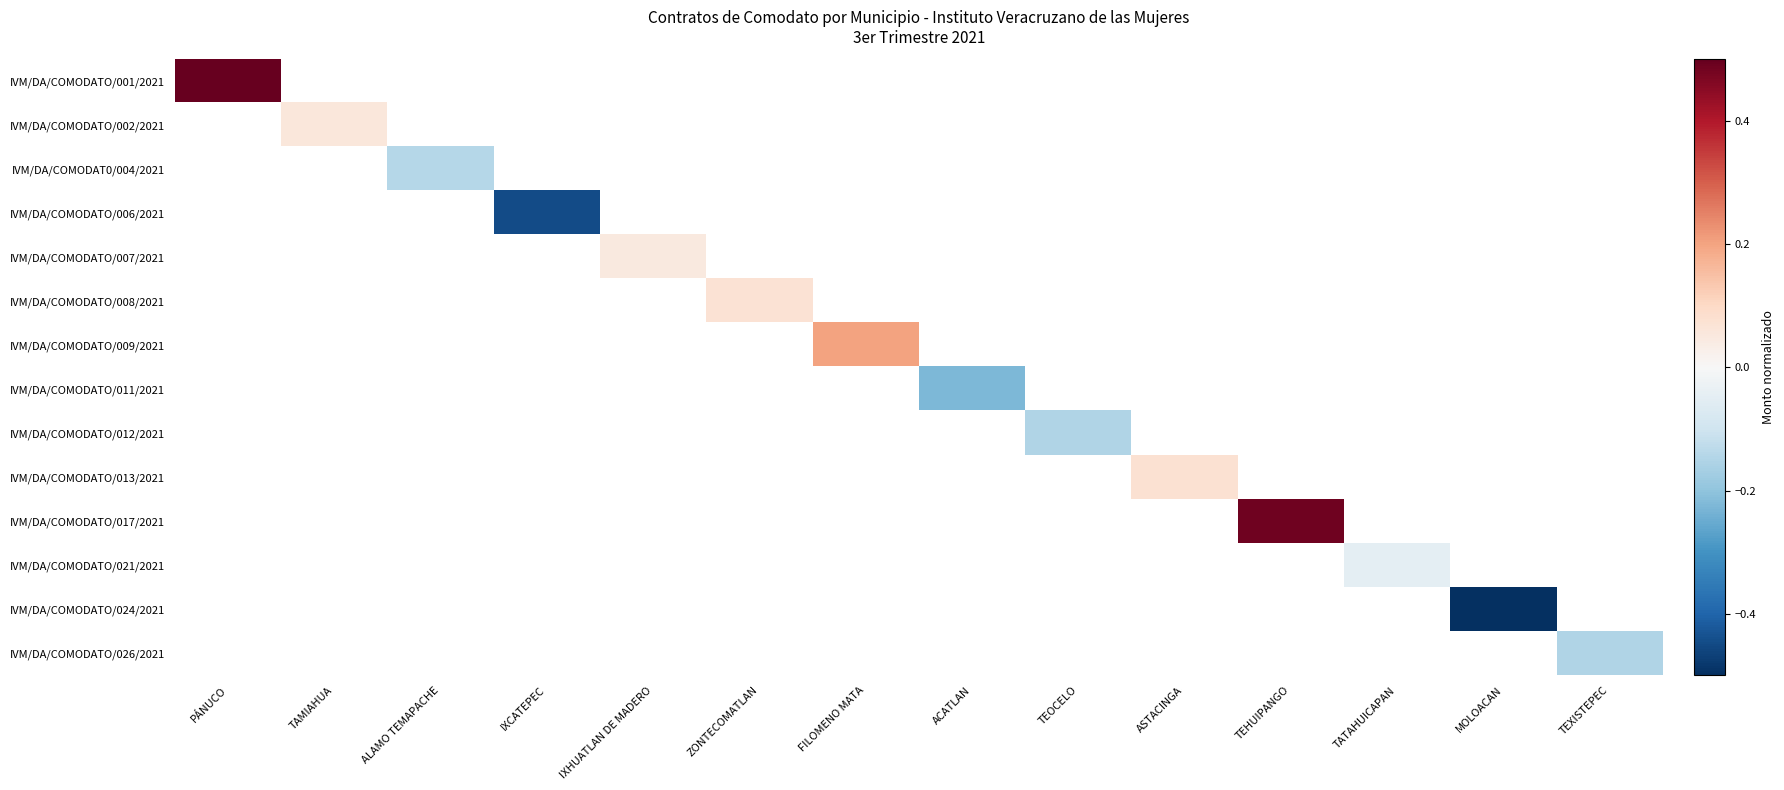

What is the greatest value displayed?

0.5